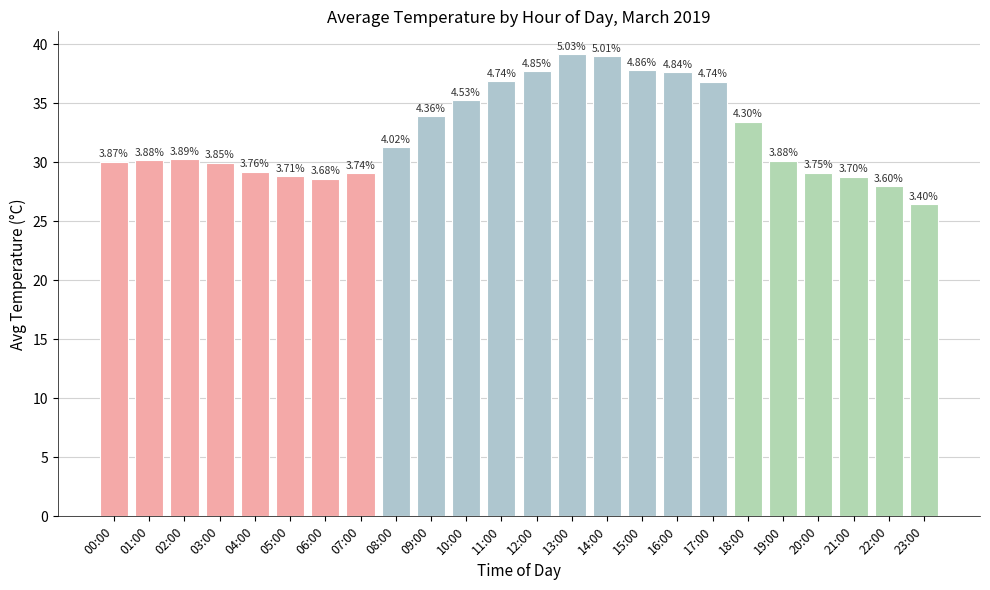

What position from the left is 00:00?

1